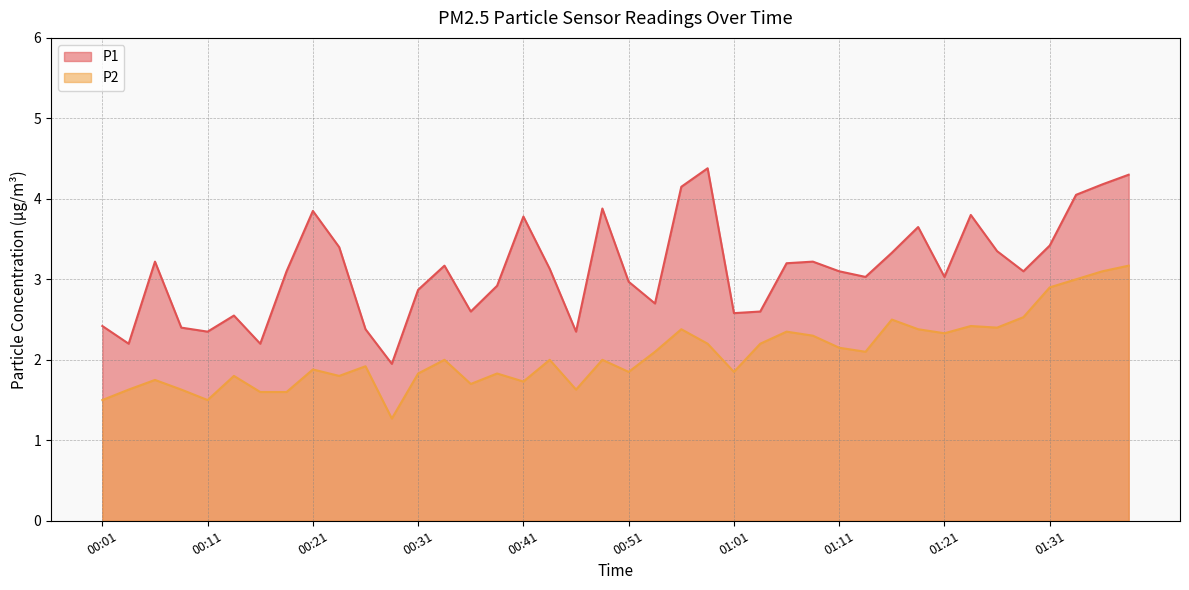

What is the difference between the highest and lowest values at 01:06?

0.9